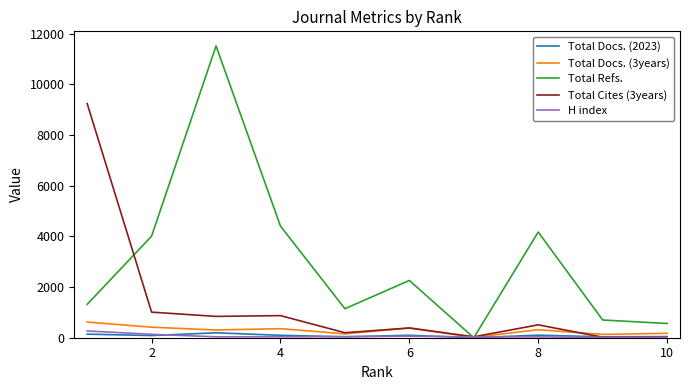

Which series has the largest total across all categories?

Total Refs.